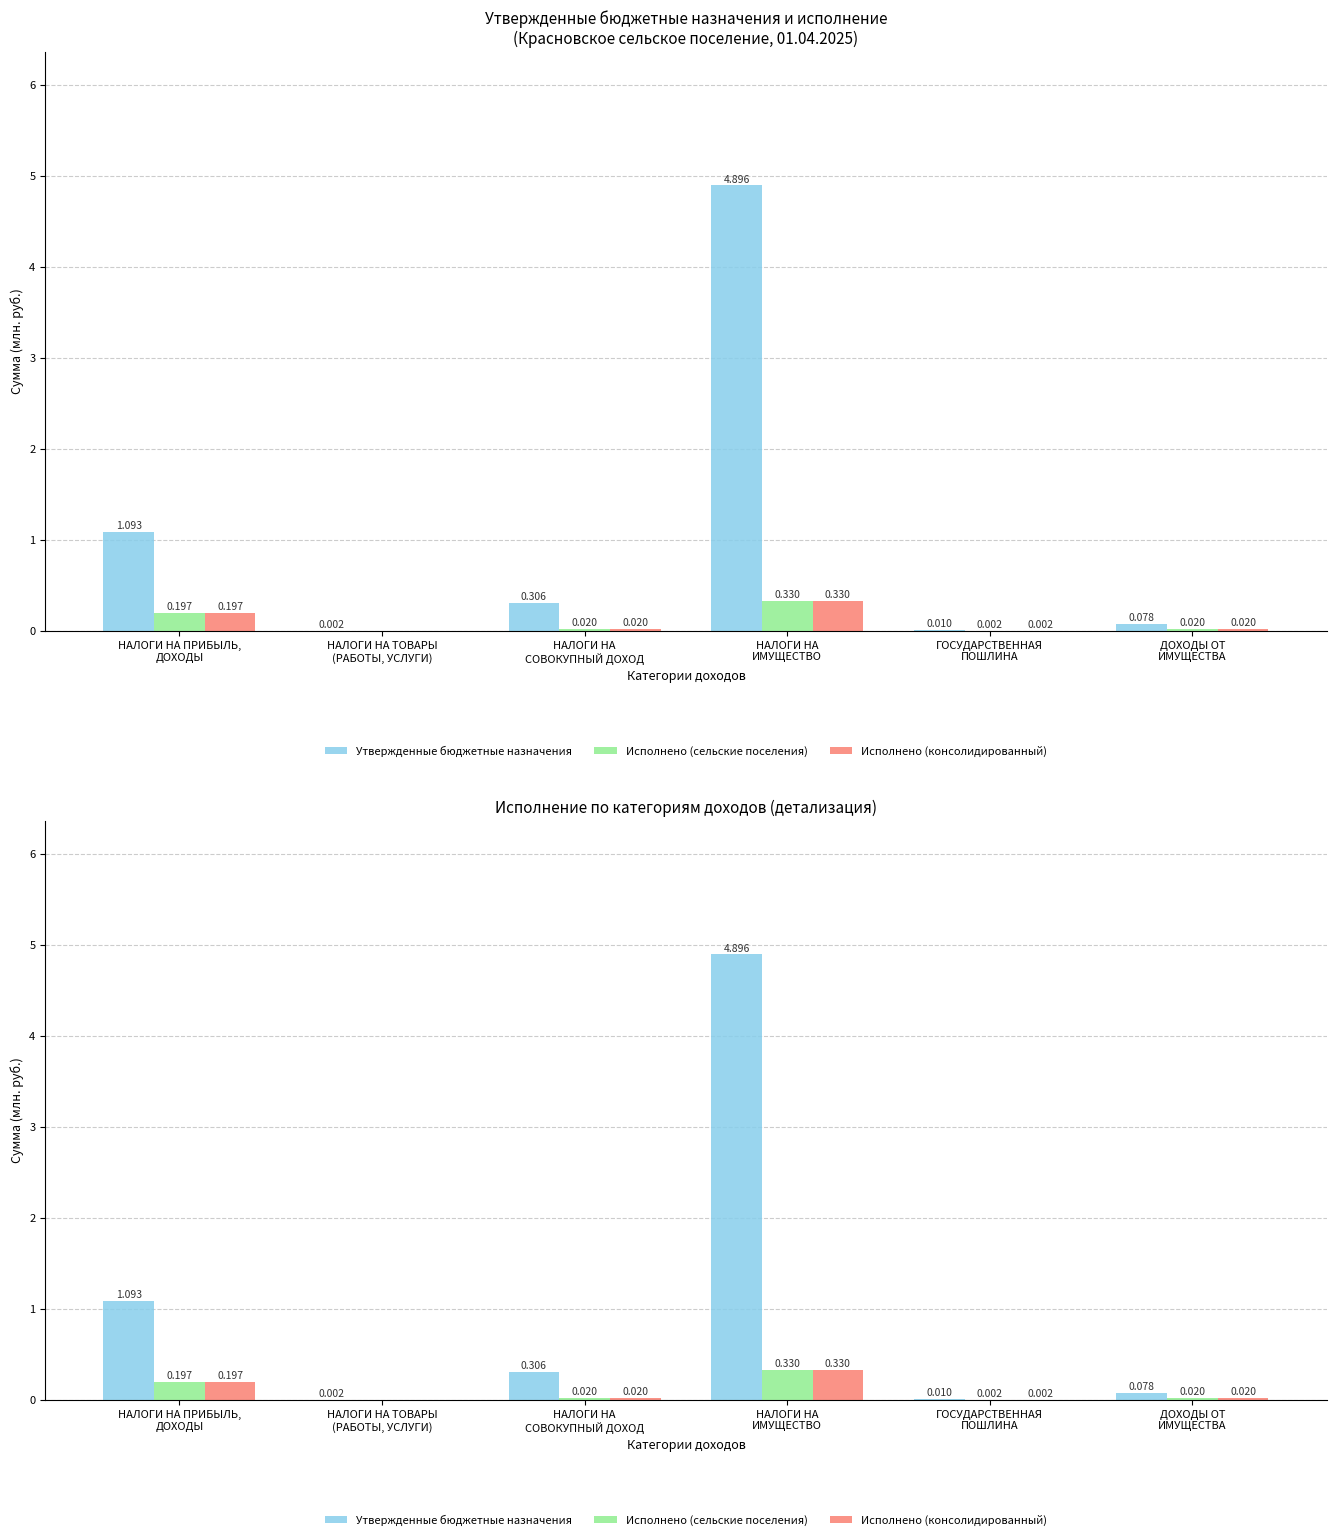

How many distinct data groups are displayed?

3